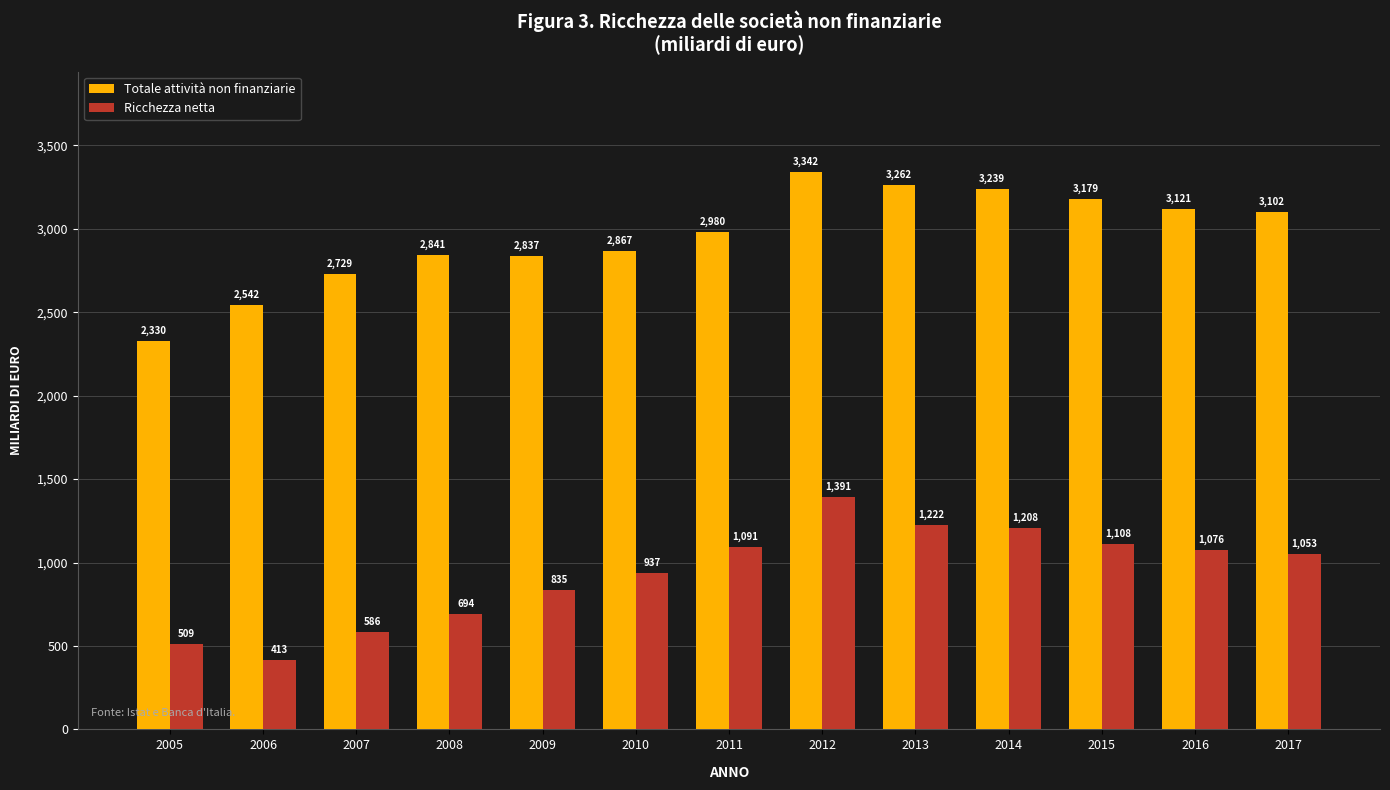

List the labels in order of Totale attività non finanziarie value, smallest first.

2005, 2006, 2007, 2009, 2008, 2010, 2011, 2017, 2016, 2015, 2014, 2013, 2012